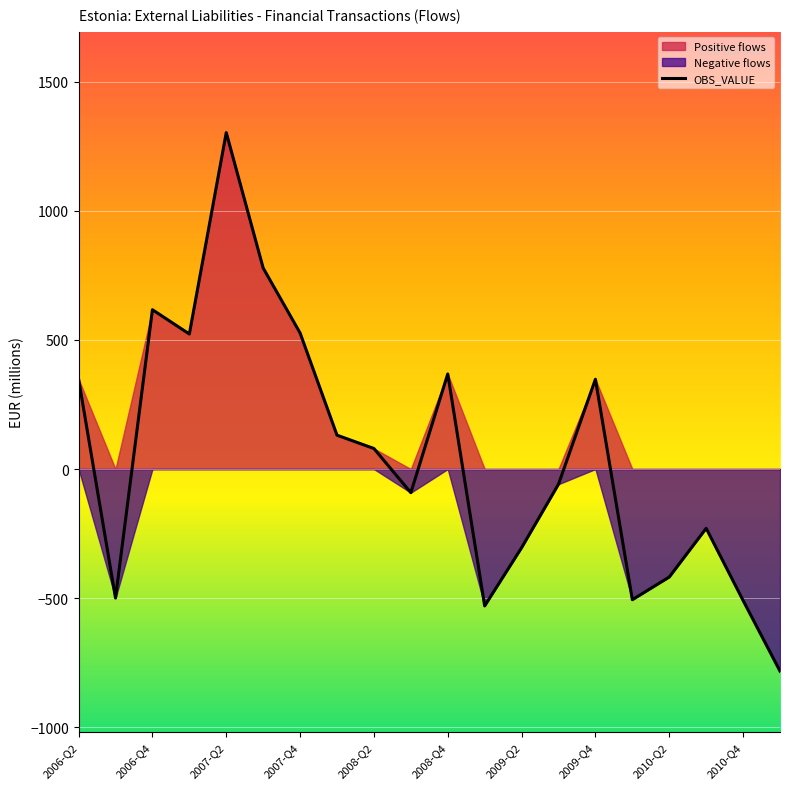

How many positive values are there?

10